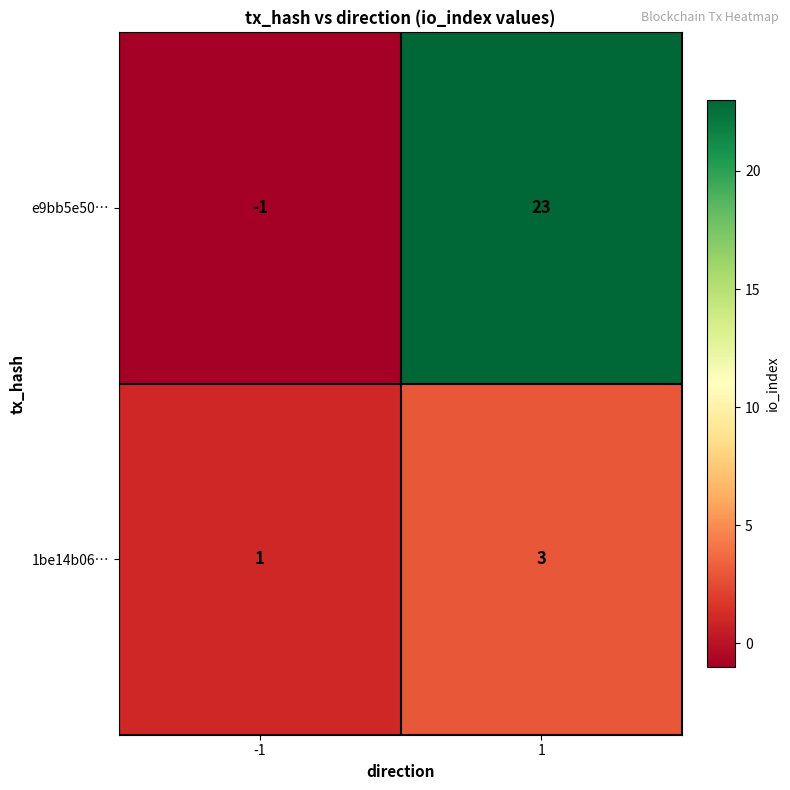

Reading right to left, what are all the values shown in this chart?

e9bb5e50…: 1=23	-1=-1
1be14b06…: 1=3	-1=1